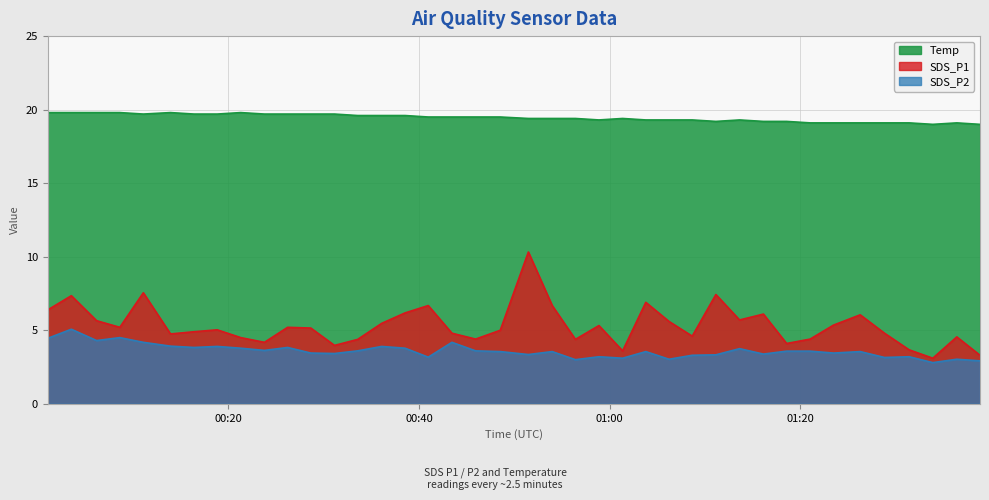

How many lines are shown in the chart?

3